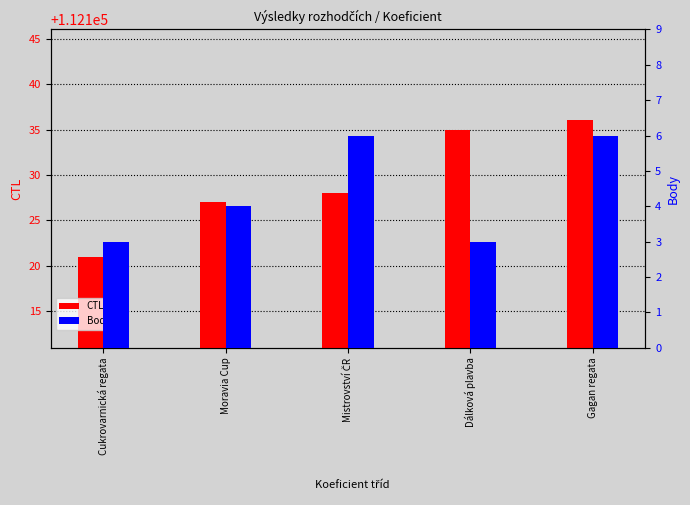

Rank the series by their average value, from highest to lowest.

CTL, Body